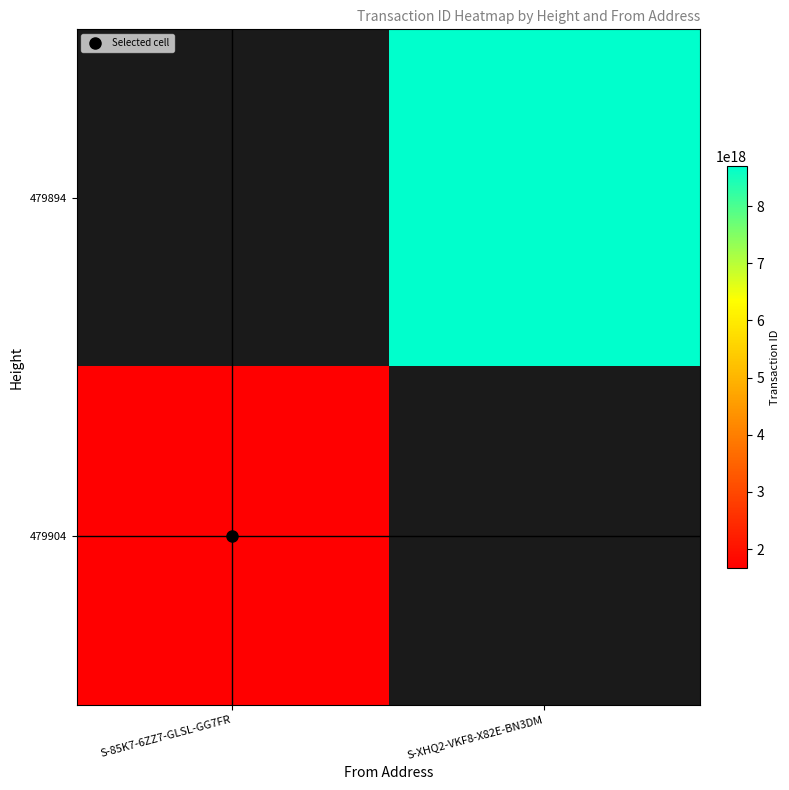

Is it true that 479894 equals 8704368125198375936.0 at S-XHQ2-VKF8-X82E-BN3DM?

True